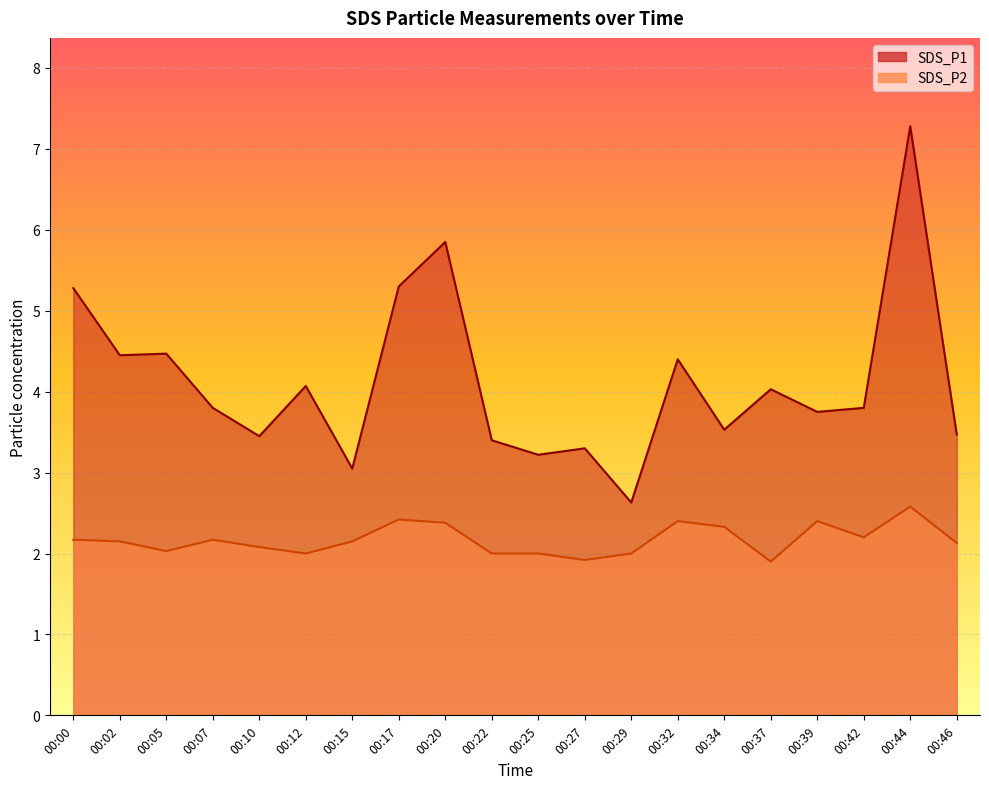

The SDS_P2 series shows 2.1 at 00:46. True or false?

True